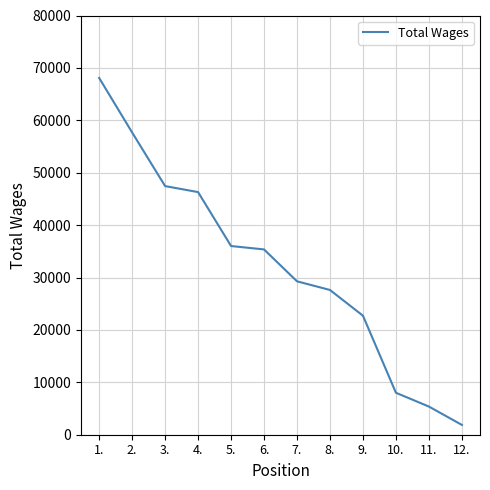

How many lines are shown in the chart?

1